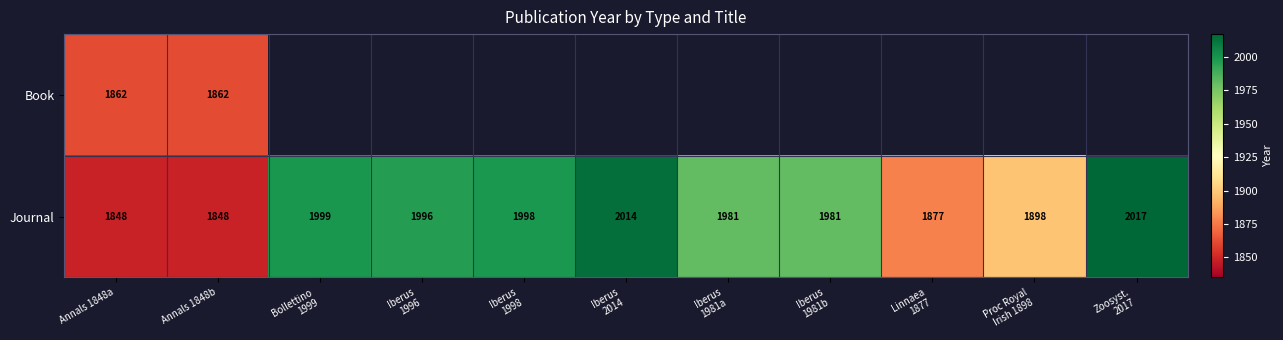

Read the Journal value at Annals 1848b.

1848